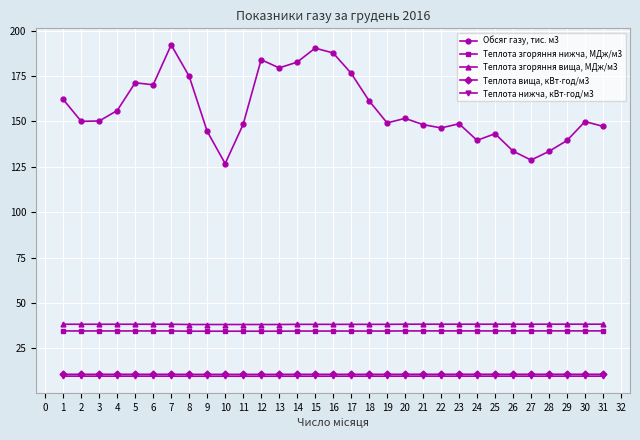

Which series has the largest total across all categories?

Обсяг газу, тис. м3